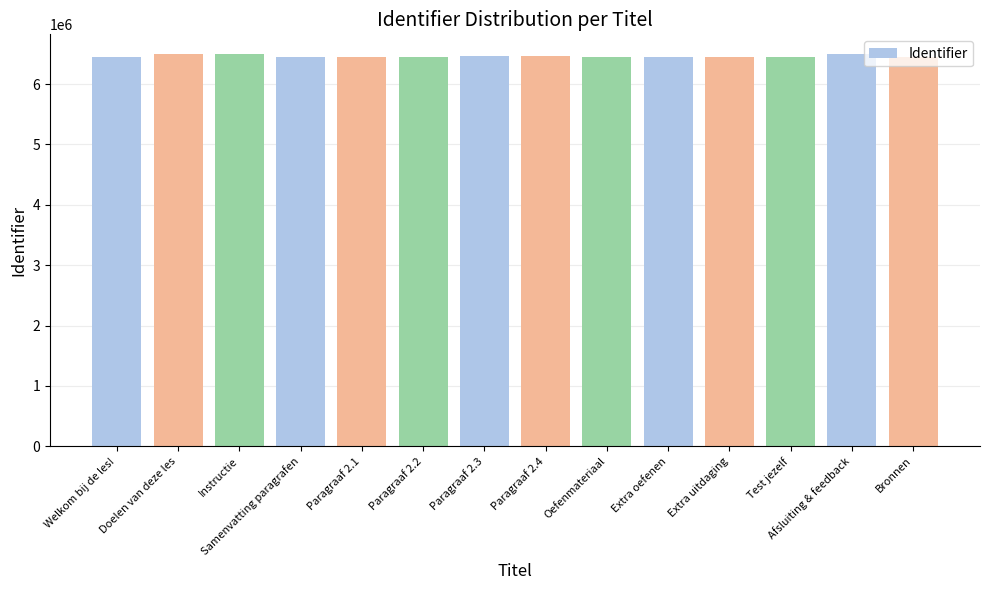

What is the label of the 10th bar from the right?

Paragraaf 2.1